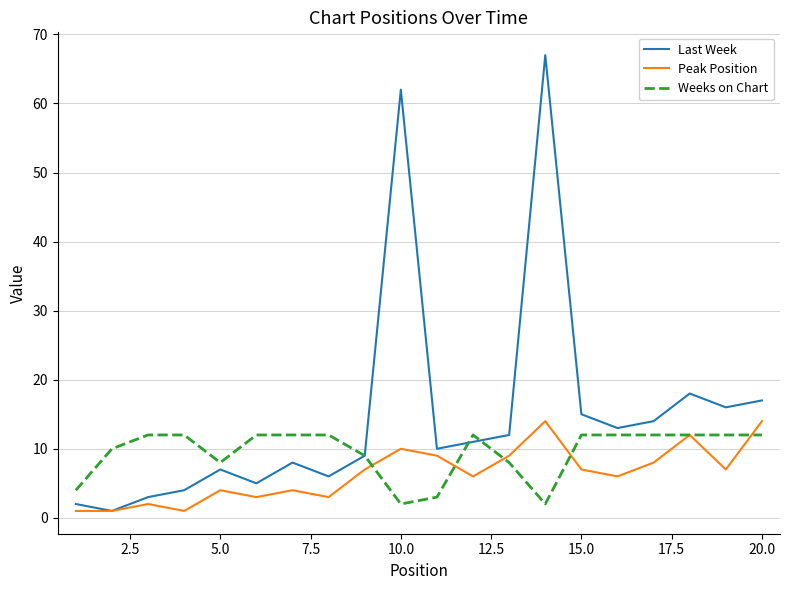

Which series has the widest spread of values?

Last Week